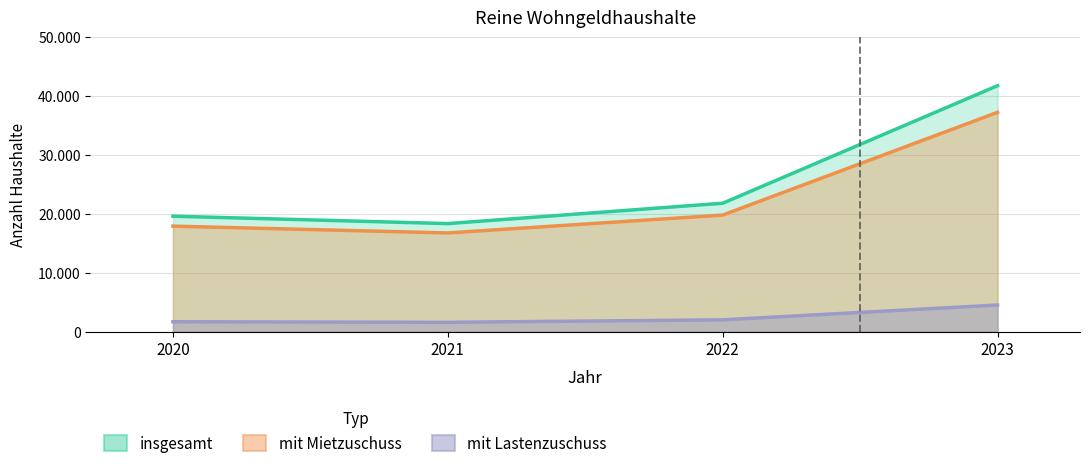

Which has a higher value, 2020 or 2022?

2022